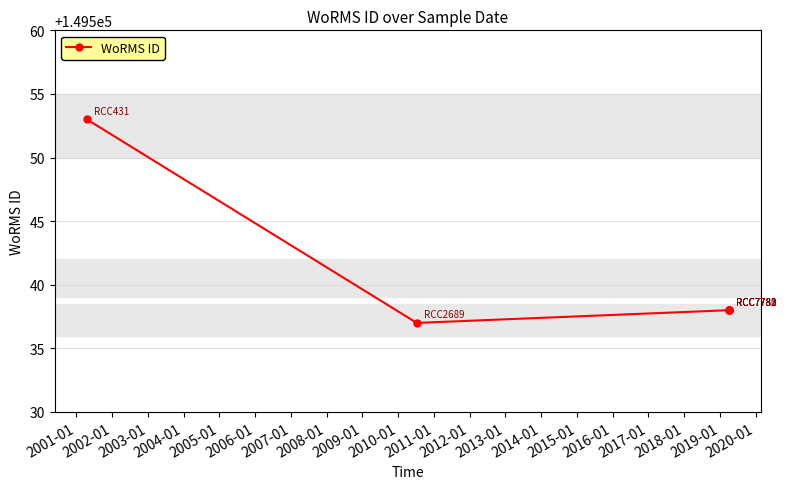

How many points are lower than both their immediate neighbors (excluding endpoints)?

1